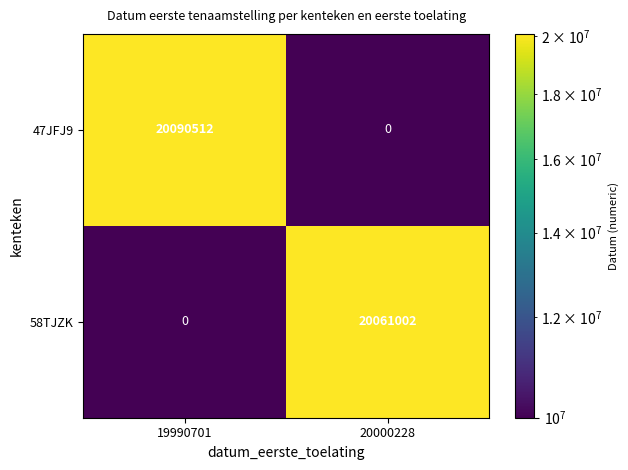

What is the total value across all series at 19990701?

20090512